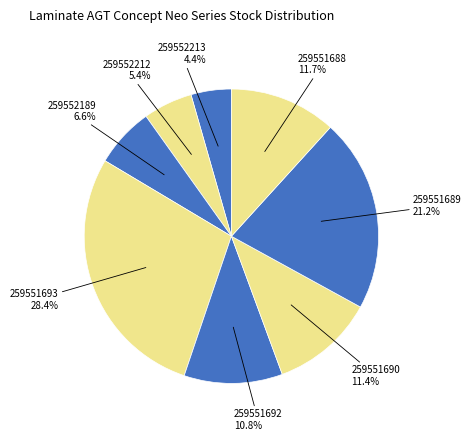

How many segments does this pie chart have?

8